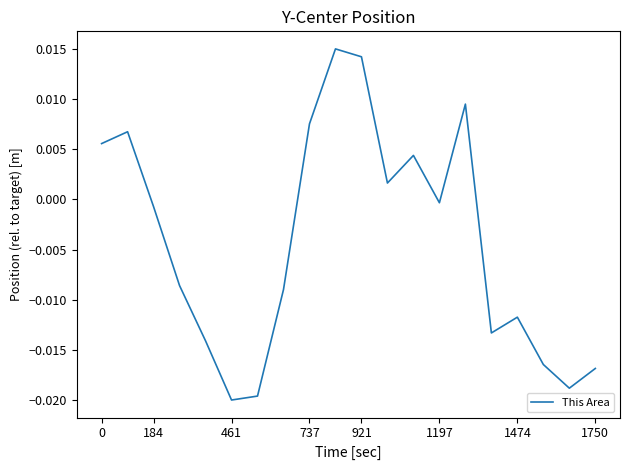

Does the chart display data point markers on the line(s)?

No